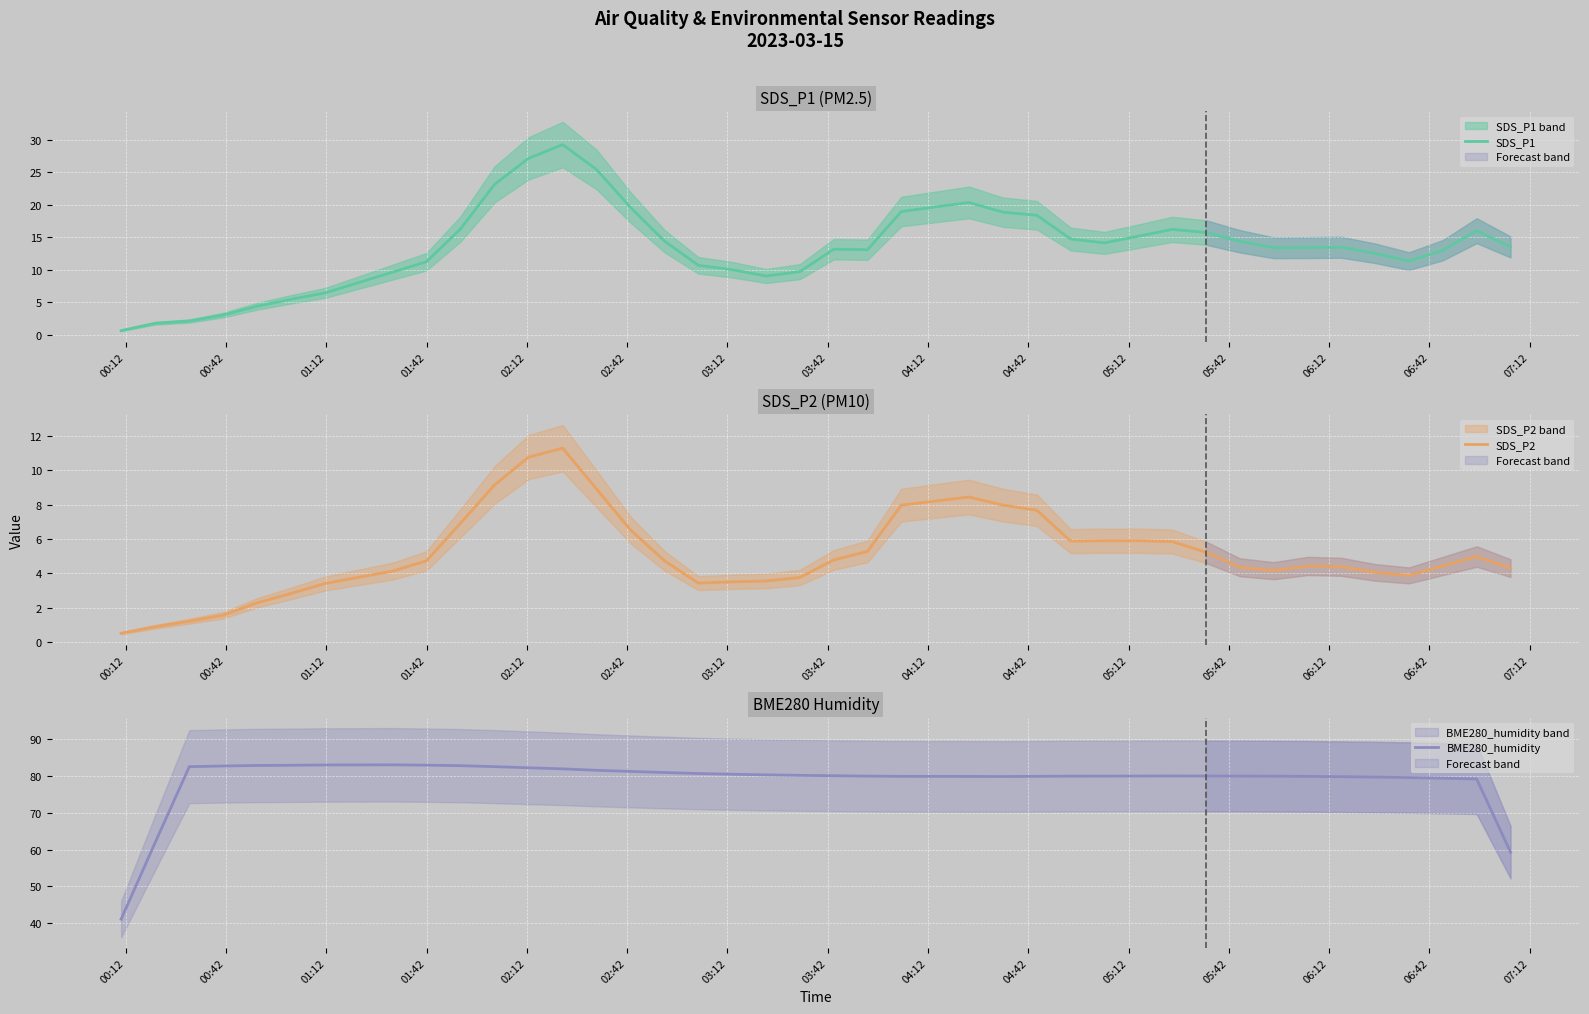

What is the value of the BME280_humidity point at the 24th from the left?

79.8